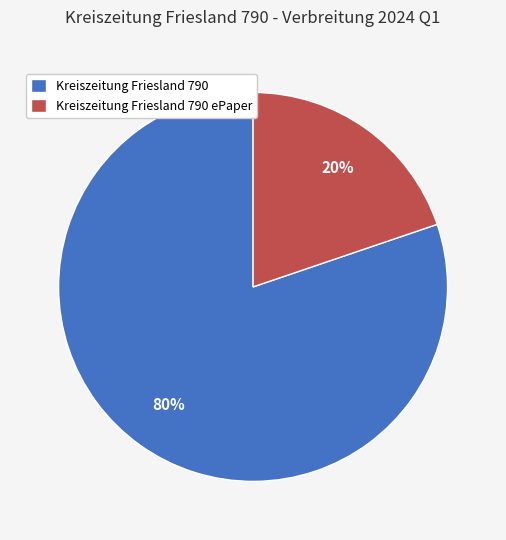

Is it true that Kreiszeitung Friesland 790 is 68% of the pie?

False